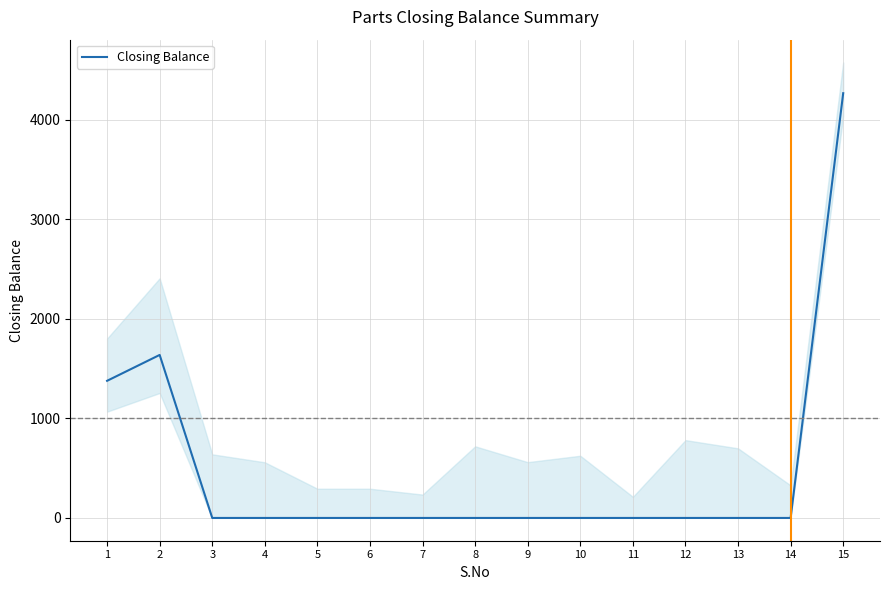

Is it true that the value at 11 is 0?

True